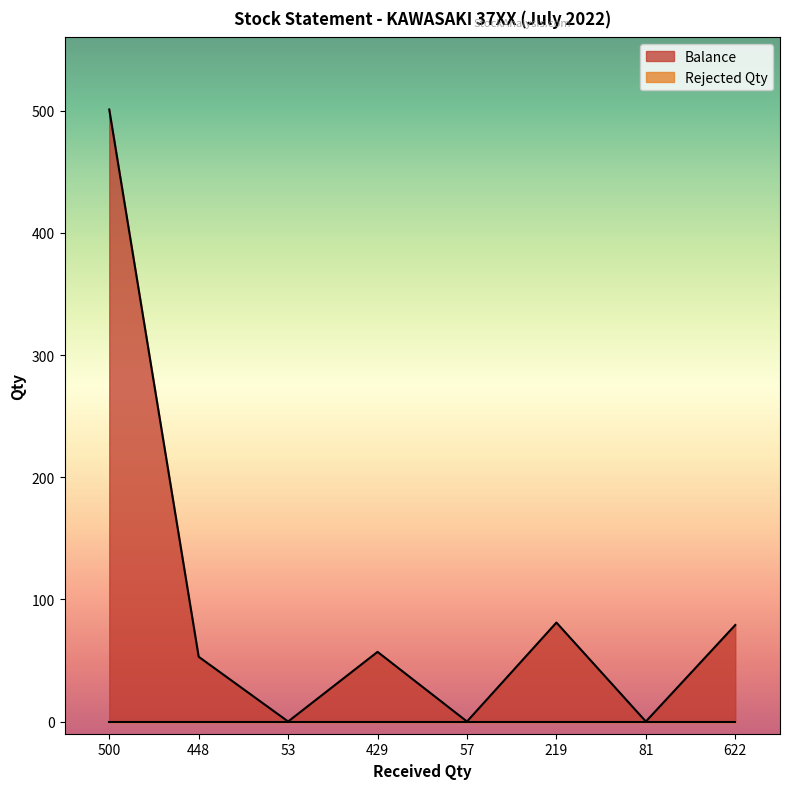

Reading left to right, what are all the values shown in this chart?

501	53	0	57	0	81	0	79